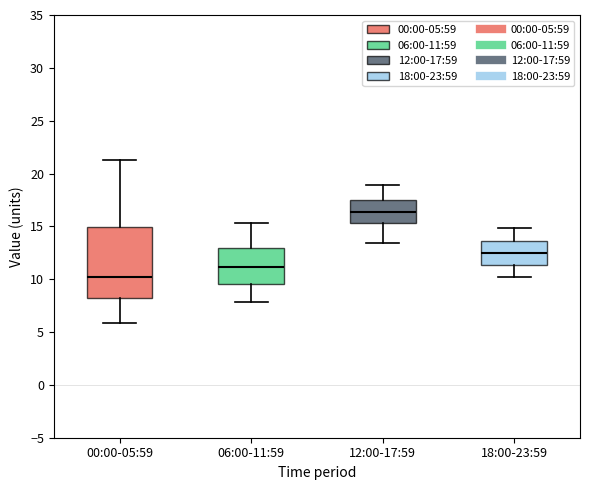

Where is the lower edge of the box for 00:00-05:59 on the y-axis? The values are not printed on the chart, so give them approximately, as read against the axis.

8.0